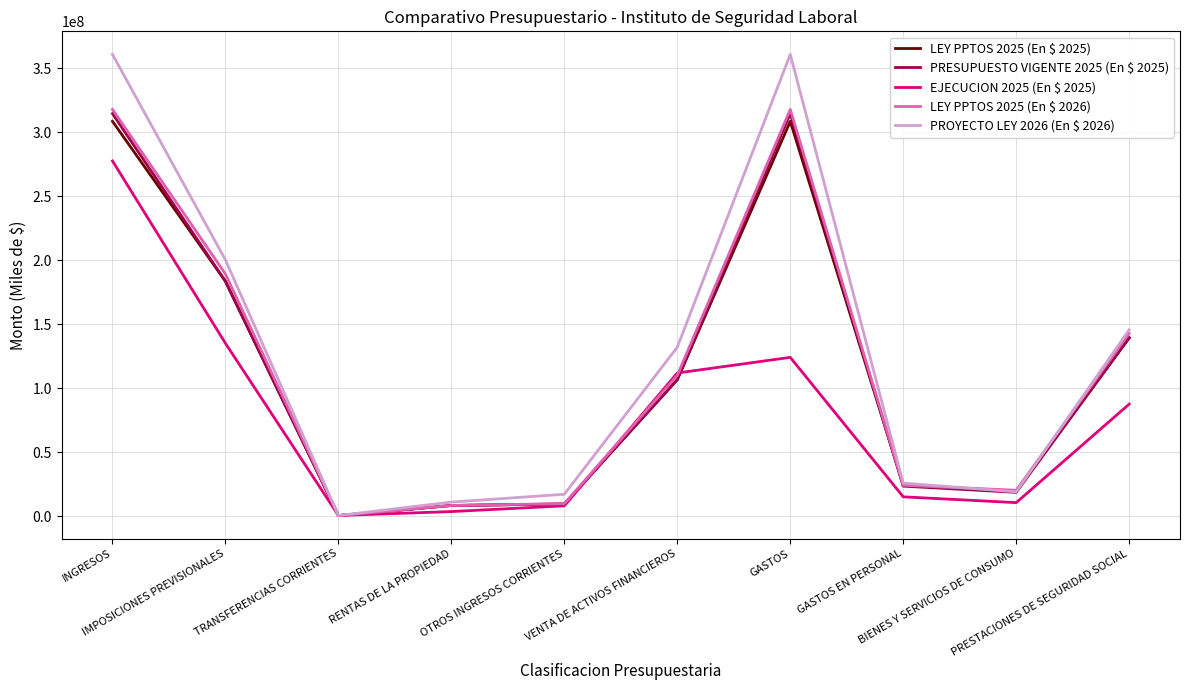

What is the difference between the highest and lowest values at INGRESOS?

83289136